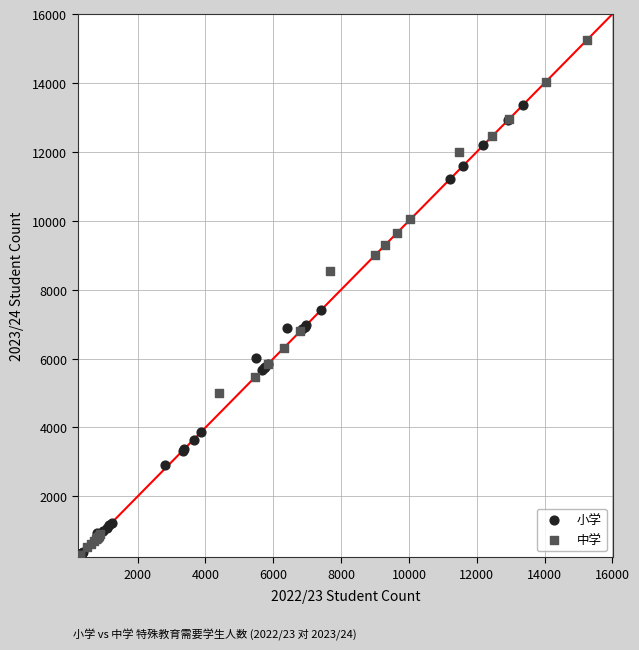

Which series contains the highest Y value?

中学